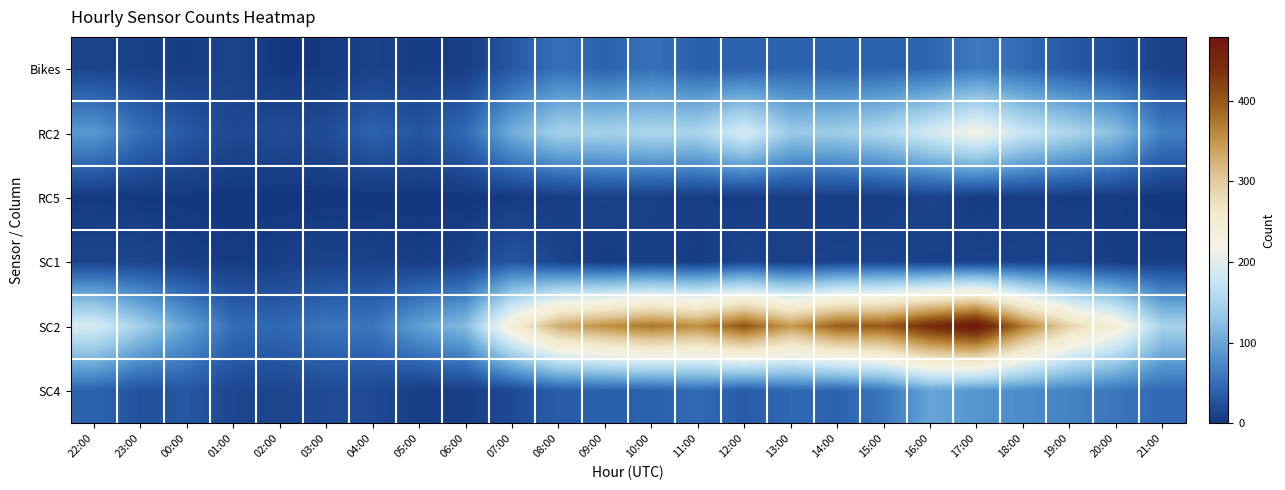

What is the total value across all series at 07:00?

432